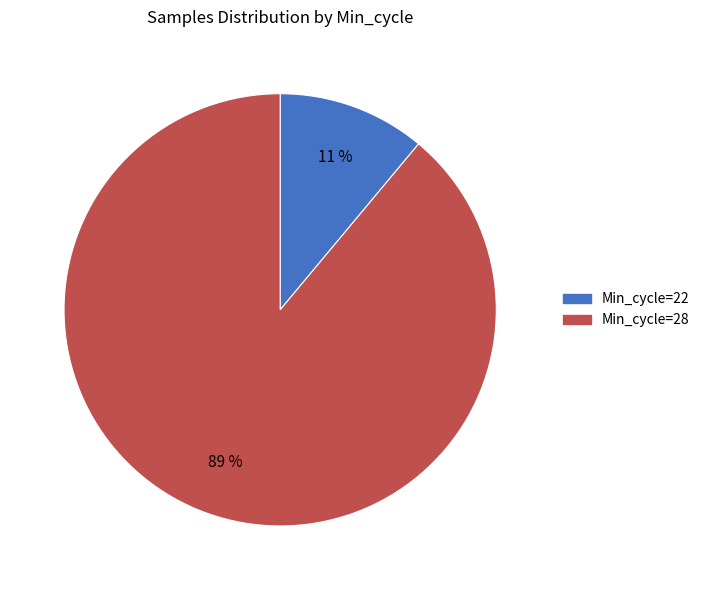

To the nearest percent, what is the difference between the largest and smallest slice percentages?

78%